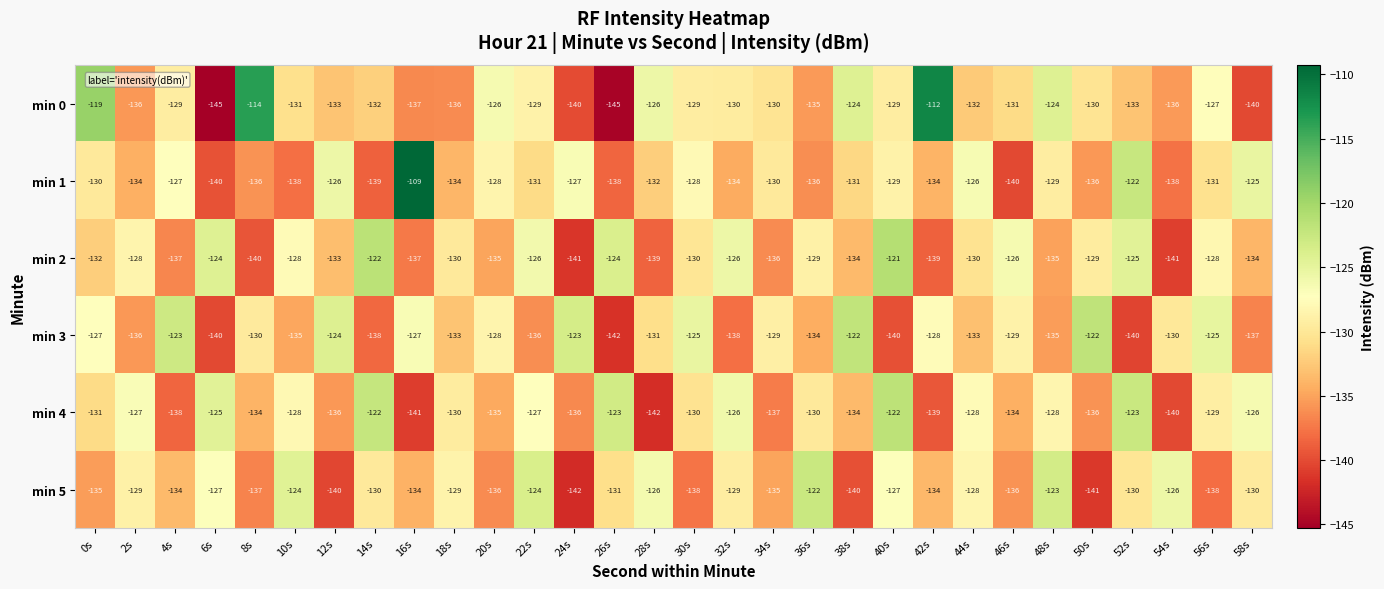

What is the smallest value displayed?

-145